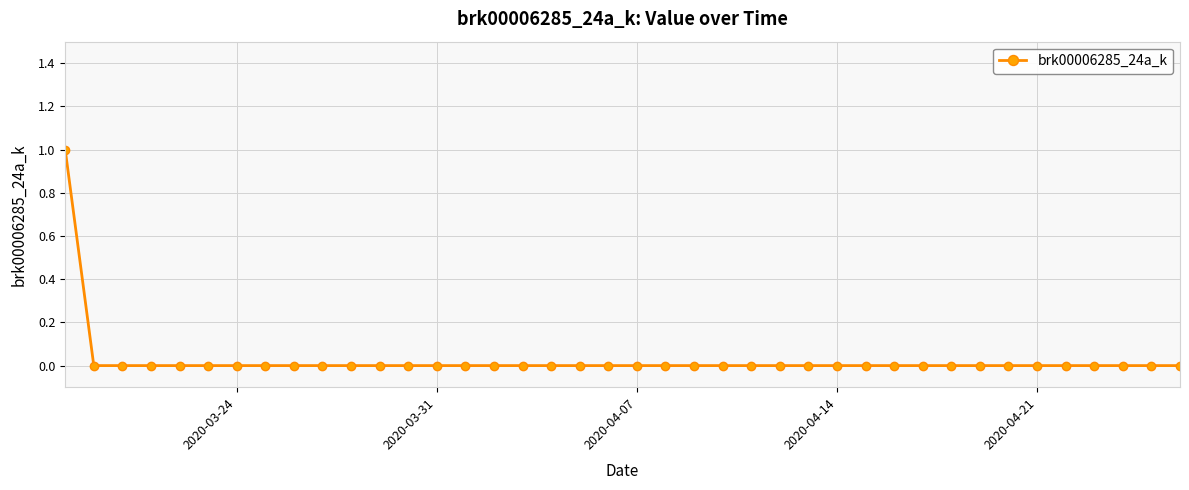

How many lines are shown in the chart?

1